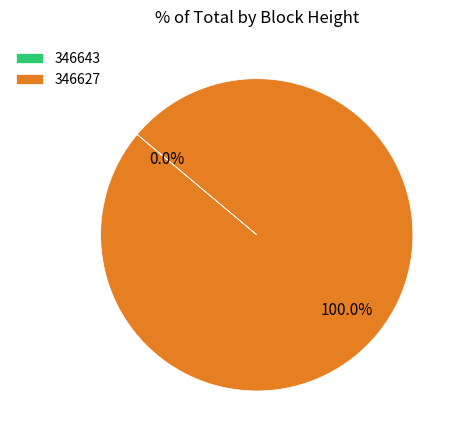

What is the smallest slice in the pie chart?

346643